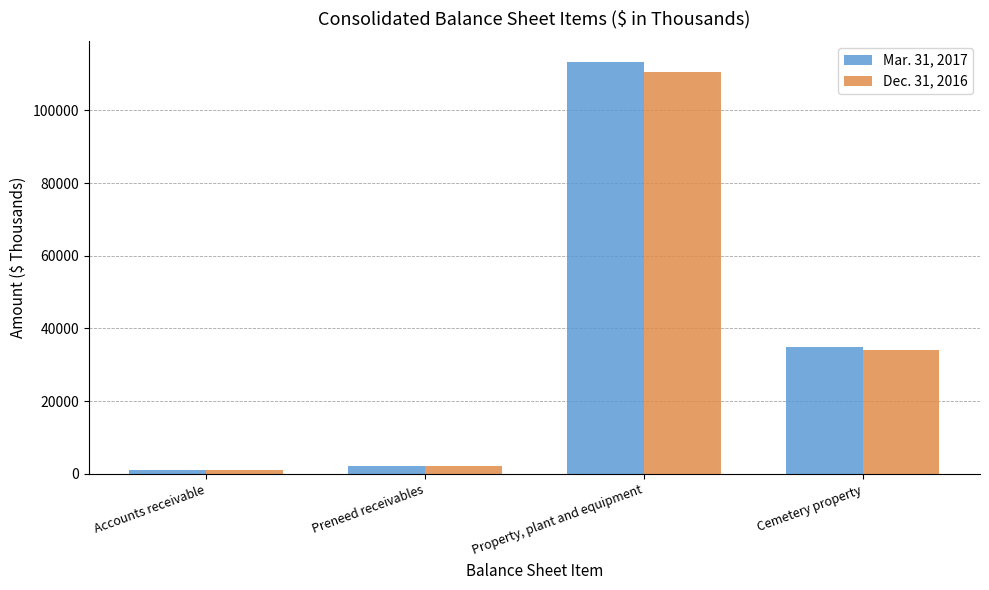

Reading left to right, transcribe all the data shown in this chart.

Mar. 31, 2017: 1057	2132	113325	34961
Dec. 31, 2016: 1071	2166	110509	34194